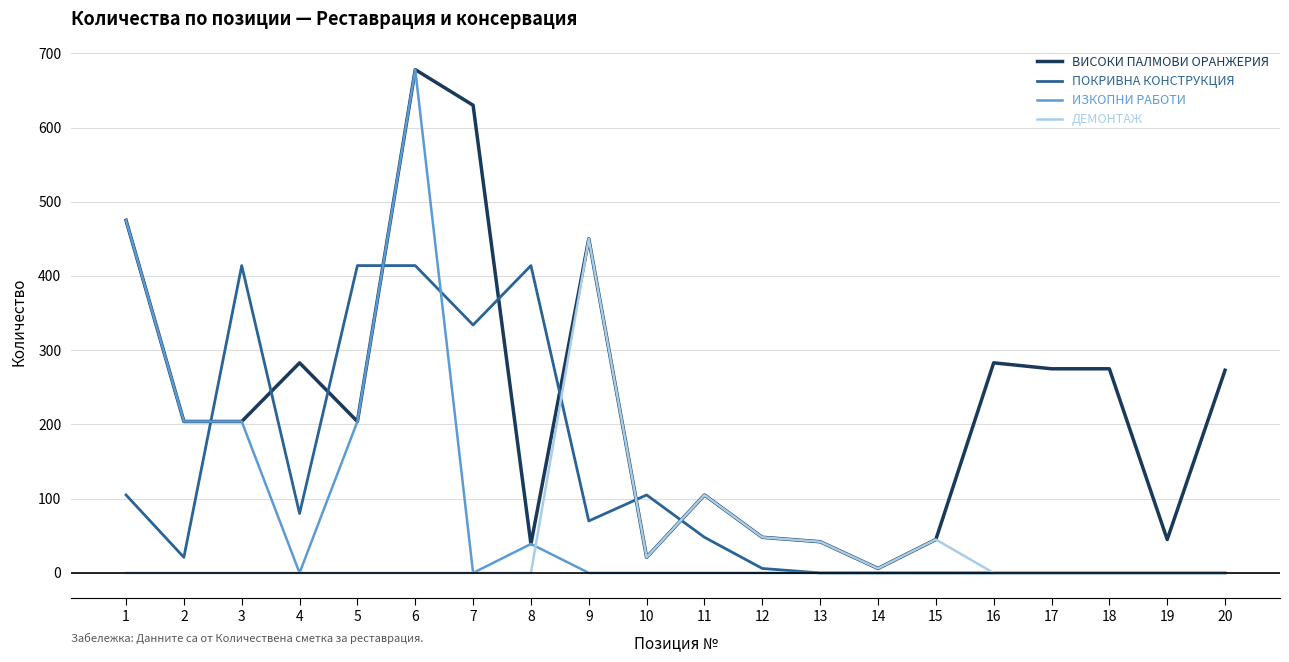

At which category does ПОКРИВНА КОНСТРУКЦИЯ reach its first local valley?

2